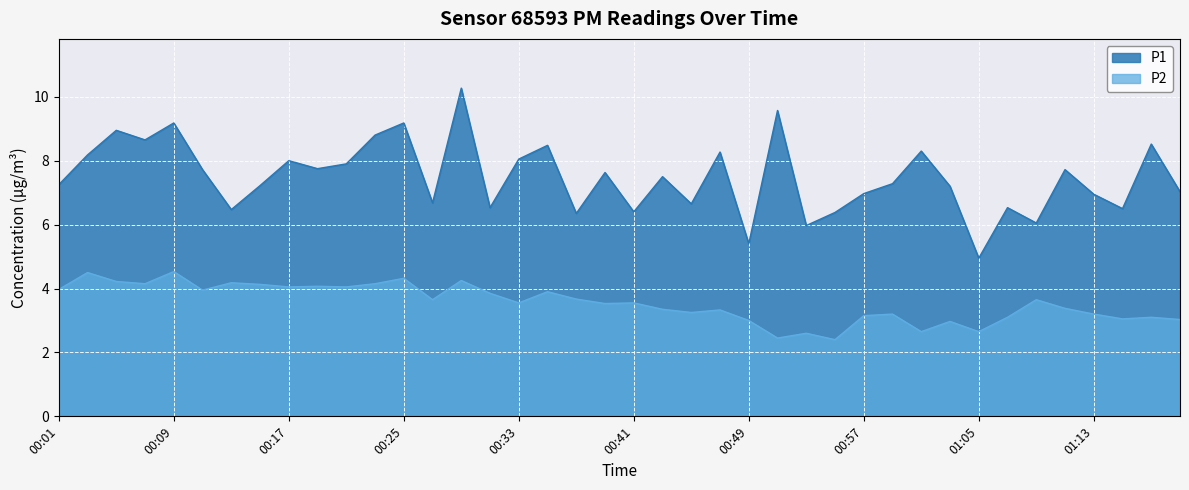

Where is the first local minimum for P2?

00:07